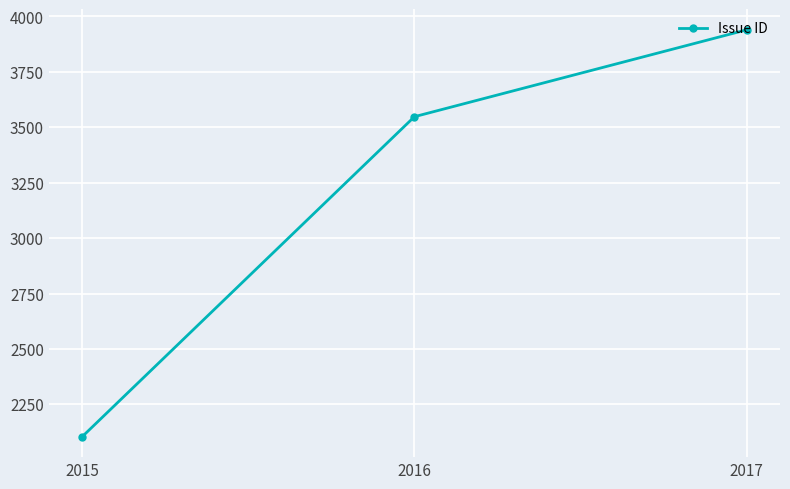

Is it true that the value at 2016 is 3548.0?

True